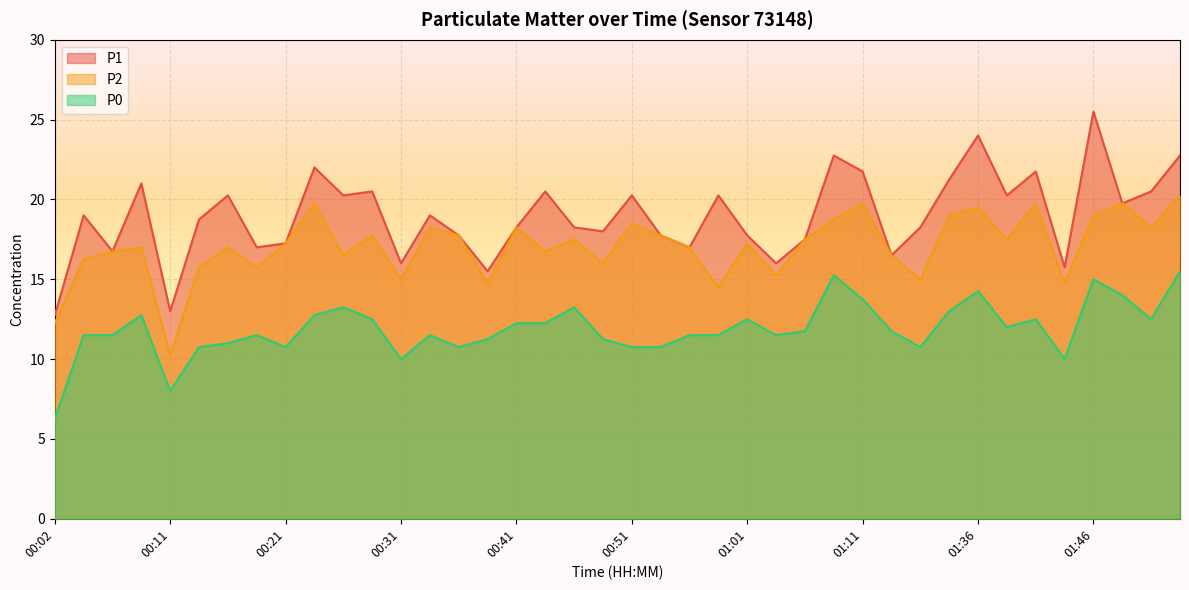

Is it true that P2 equals 19.8 at 01:11?

True